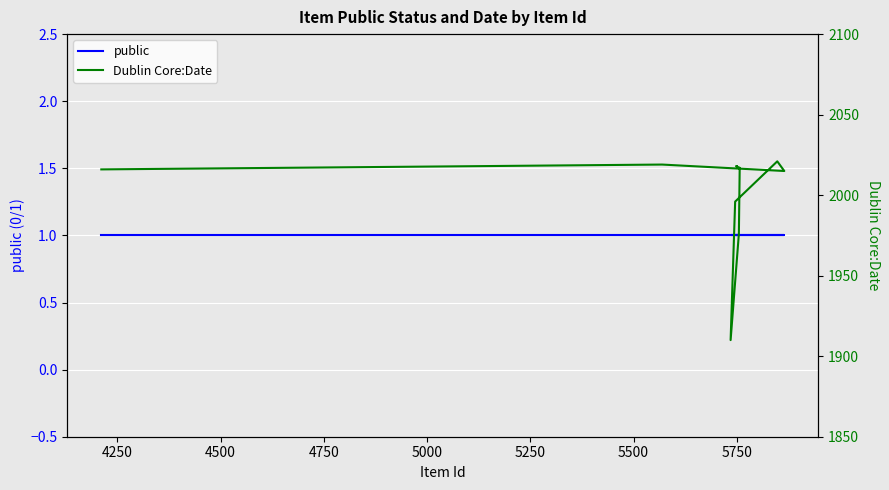

At 4500, list the series in order from largest to smallest.

Dublin Core:Date, public